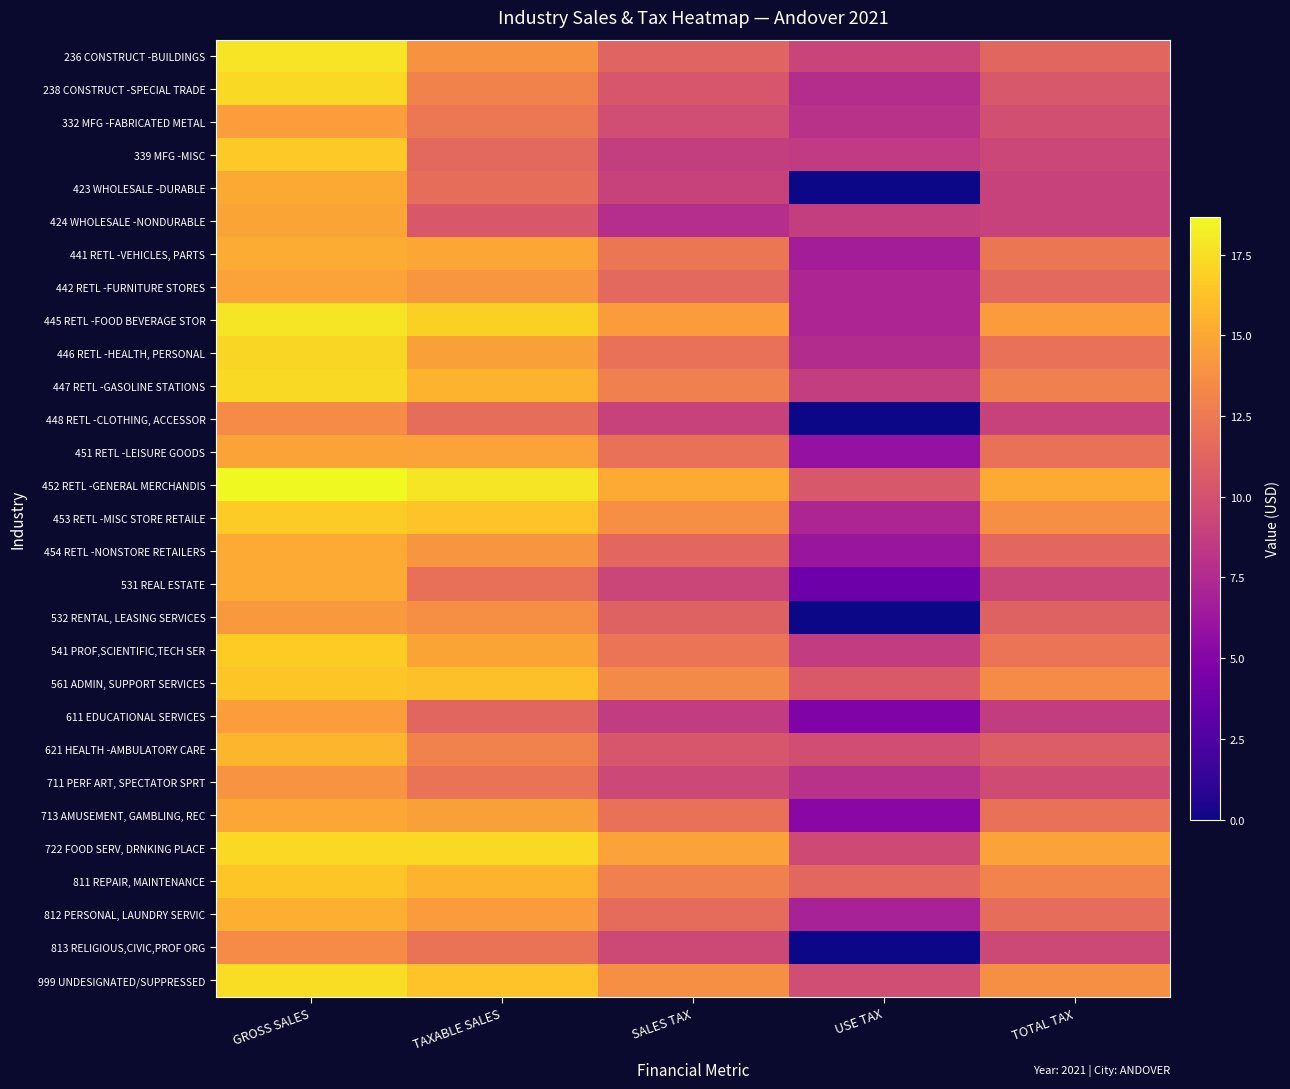

Which series has the largest total across all categories?

452 RETL -GENERAL MERCHANDIS